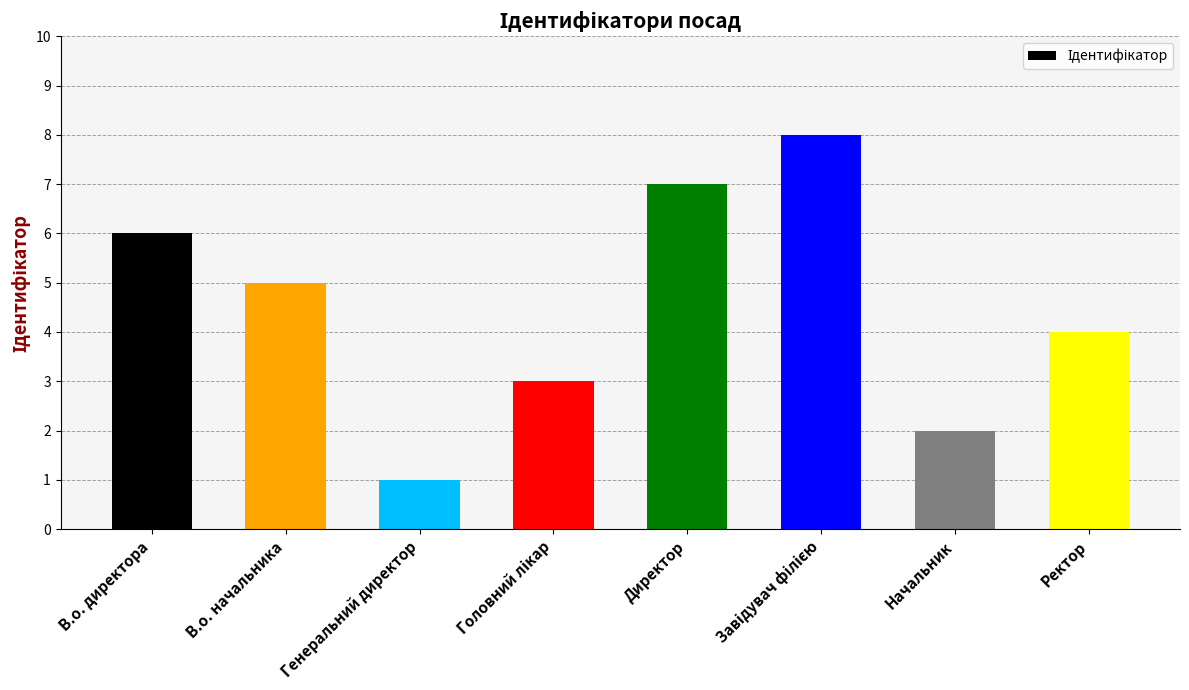

Reading left to right, transcribe all the data shown in this chart.

6	5	1	3	7	8	2	4